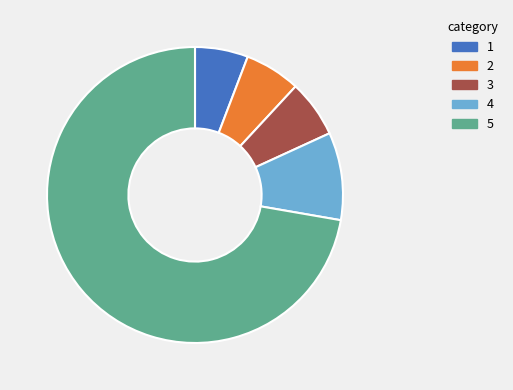

Does any single category account for the majority?

Yes